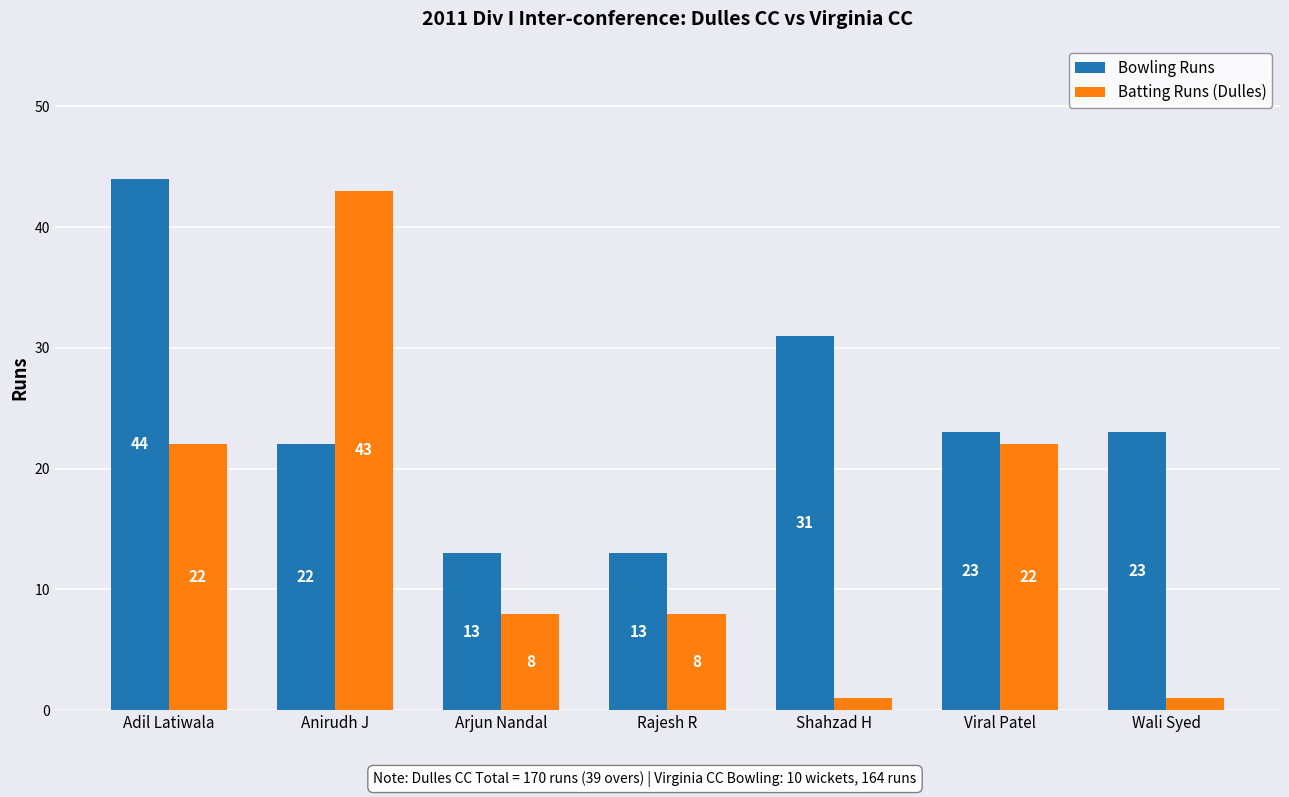

How many groups of bars are there?

7